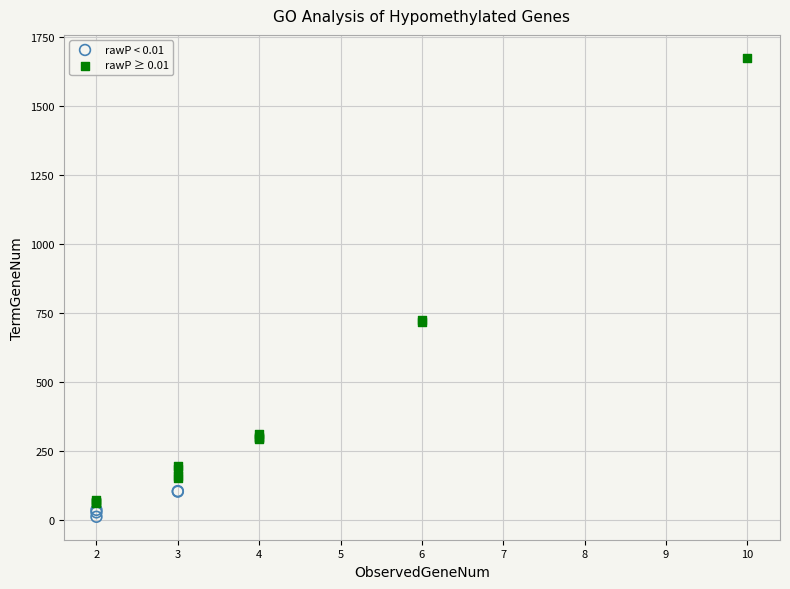

Which series contains the highest Y value?

rawP ≥ 0.01